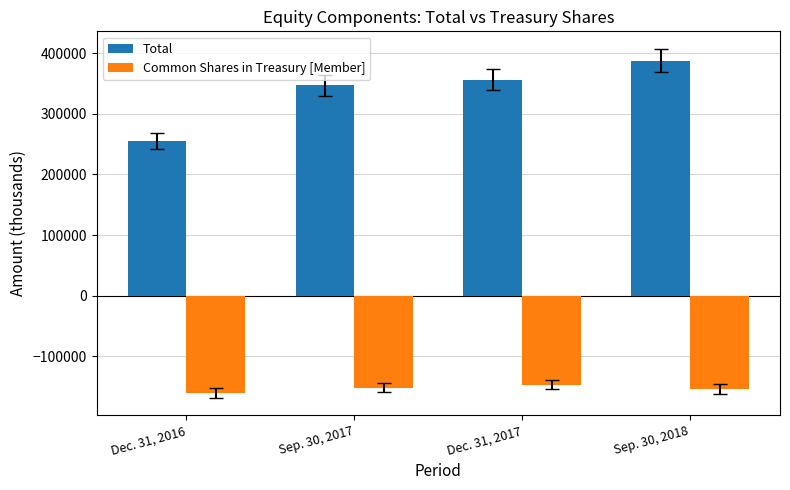

What is the greatest value displayed?

388001